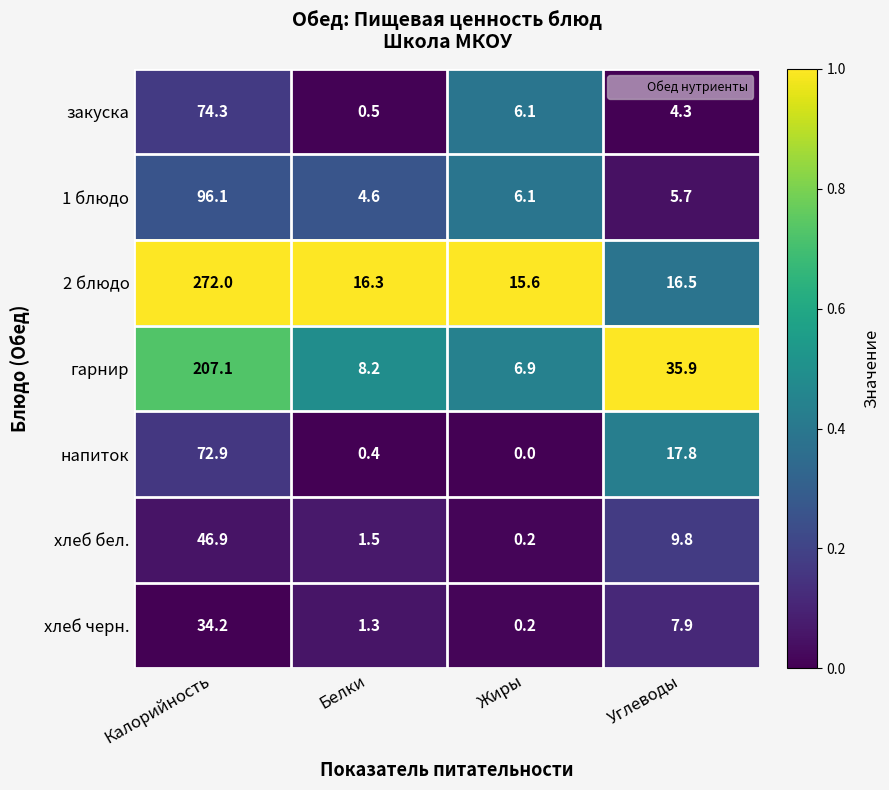

What is the difference between the maximum and minimum values in the напиток series?

72.9